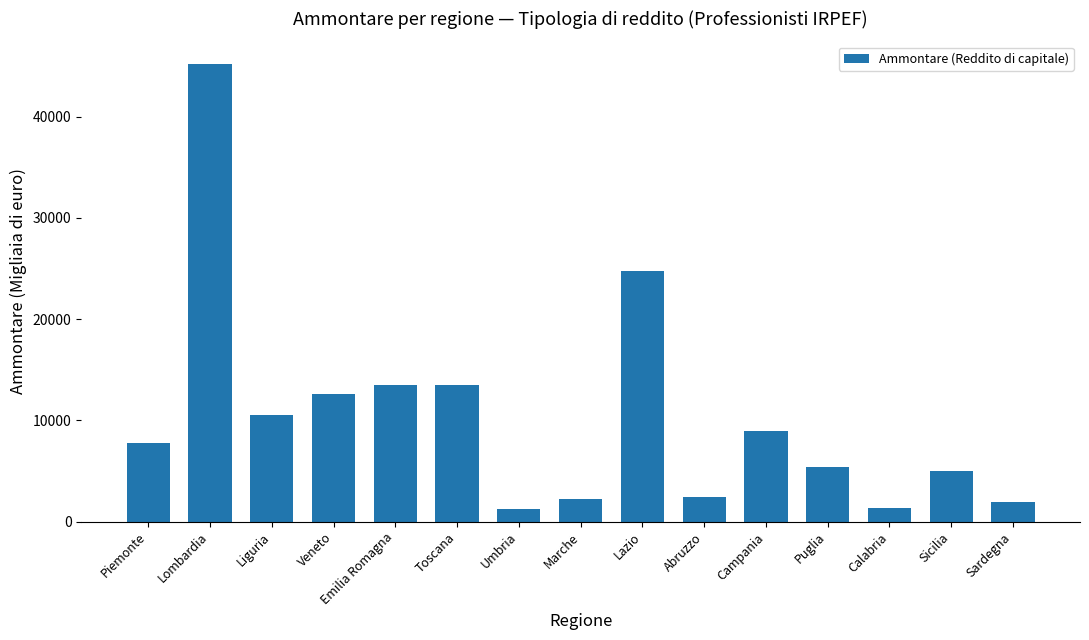

How many values are below 7811?

7